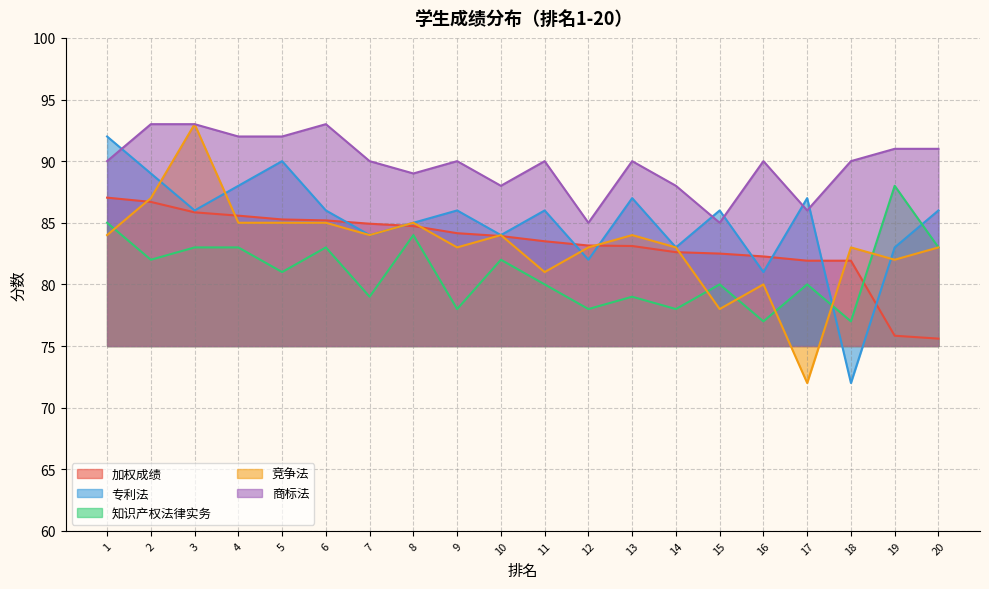

Reading left to right, list all the values displayed in this chart.

加权成绩: 1=87.0	2=86.7	3=85.8	4=85.6	5=85.3	6=85.2	7=84.9	8=84.7	9=84.2	10=83.9	11=83.5	12=83.2	13=83.1	14=82.6	15=82.5	16=82.3	17=81.9	18=81.9	19=75.8	20=75.6
专利法: 1=92.0	2=89.0	3=86.0	4=88.0	5=90.0	6=86.0	7=84.0	8=85.0	9=86.0	10=84.0	11=86.0	12=82.0	13=87.0	14=83.0	15=86.0	16=81.0	17=87.0	18=72.0	19=83.0	20=86.0
知识产权法律实务: 1=85.0	2=82.0	3=83.0	4=83.0	5=81.0	6=83.0	7=79.0	8=84.0	9=78.0	10=82.0	11=80.0	12=78.0	13=79.0	14=78.0	15=80.0	16=77.0	17=80.0	18=77.0	19=88.0	20=83.0
竞争法: 1=84.0	2=87.0	3=93.0	4=85.0	5=85.0	6=85.0	7=84.0	8=85.0	9=83.0	10=84.0	11=81.0	12=83.0	13=84.0	14=83.0	15=78.0	16=80.0	17=72.0	18=83.0	19=82.0	20=83.0
商标法: 1=90.0	2=93.0	3=93.0	4=92.0	5=92.0	6=93.0	7=90.0	8=89.0	9=90.0	10=88.0	11=90.0	12=85.0	13=90.0	14=88.0	15=85.0	16=90.0	17=86.0	18=90.0	19=91.0	20=91.0